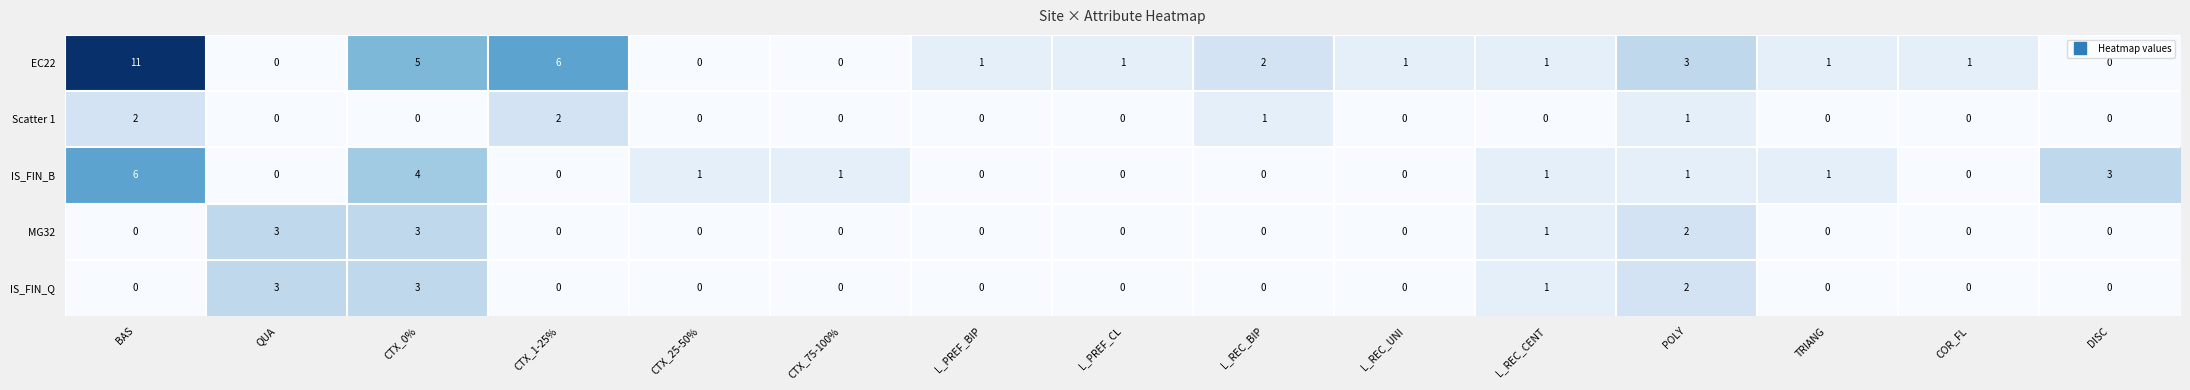

Which series has the largest total across all categories?

EC22